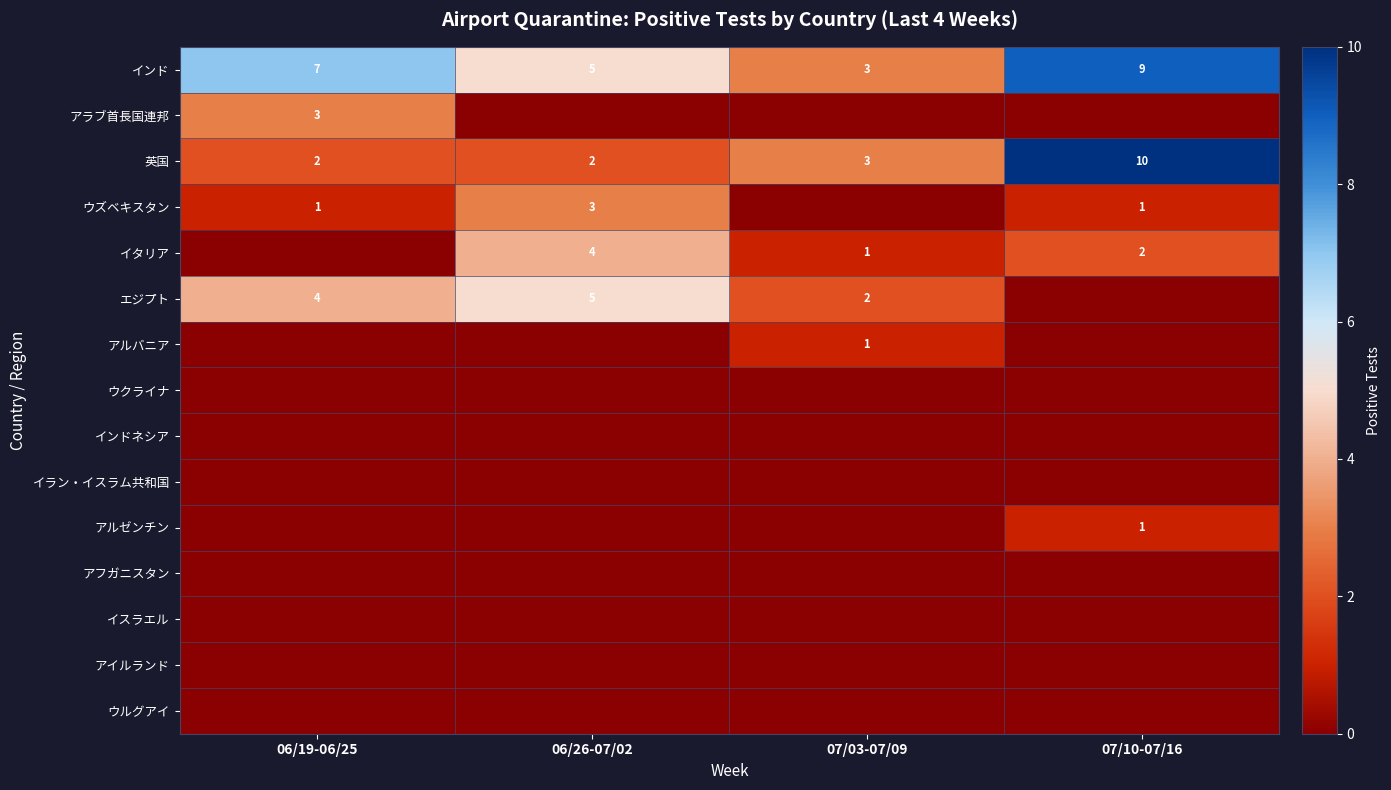

Is it true that アルゼンチン equals 1 at 07/10-07/16?

True